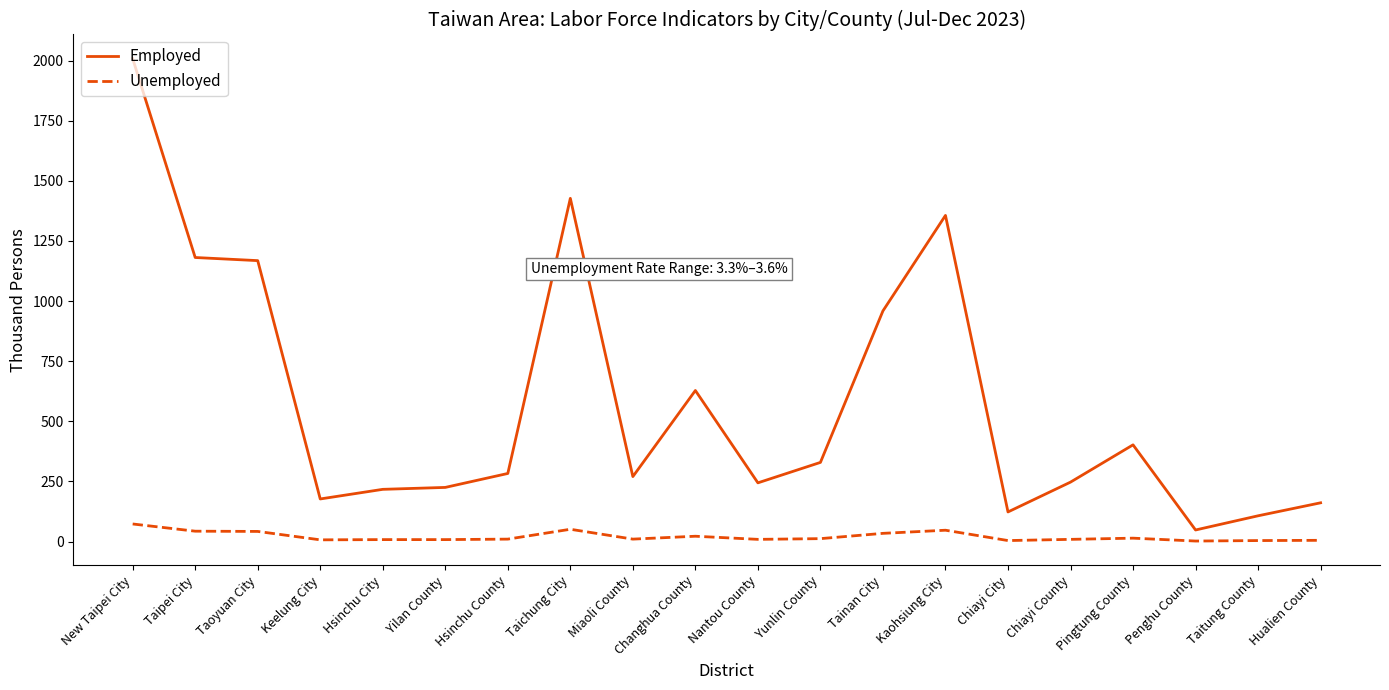

Does the chart display data point markers on the line(s)?

No